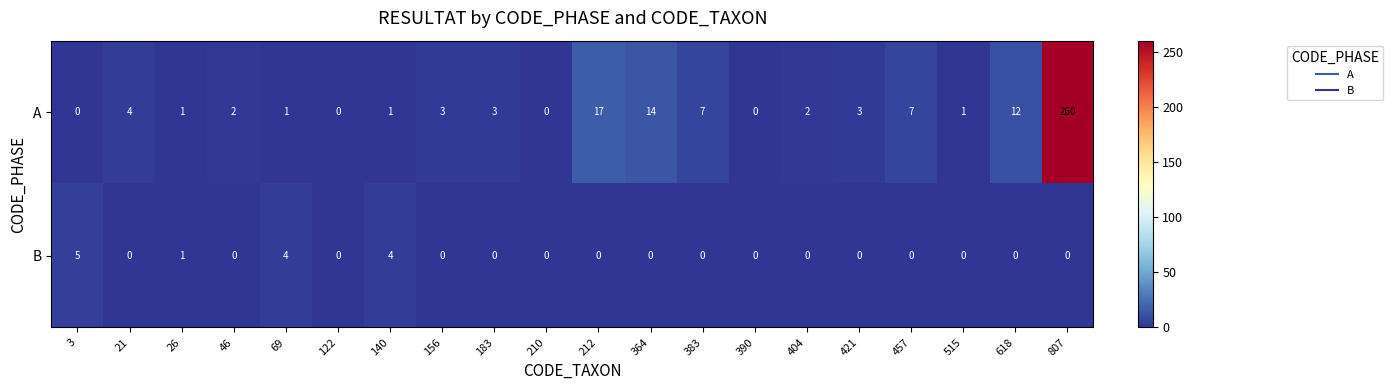

Is it true that A equals 4 at 404?

False